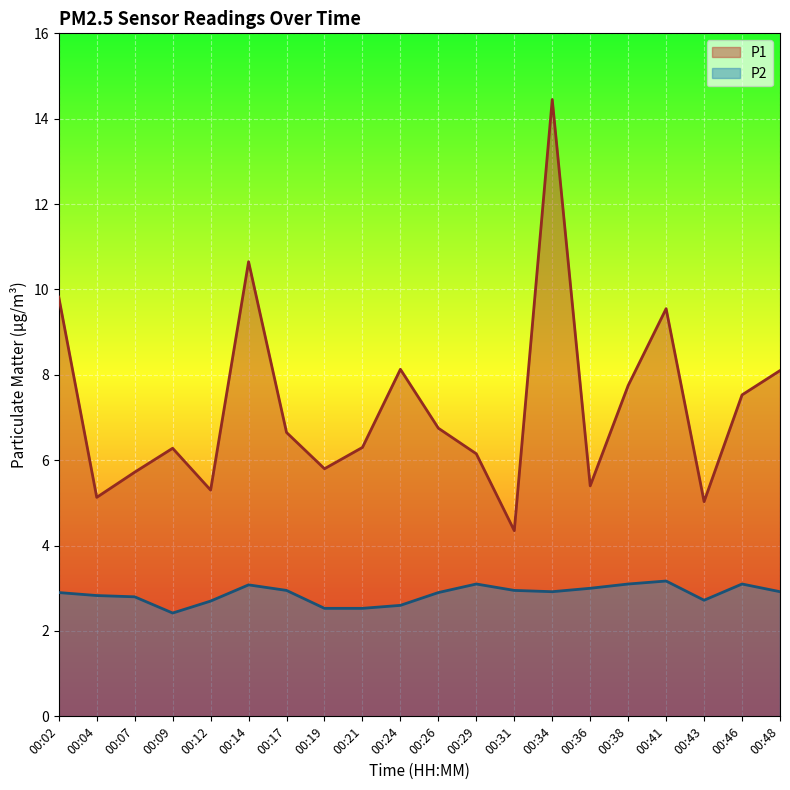

At how many categories does at least one series exceed 8?

6